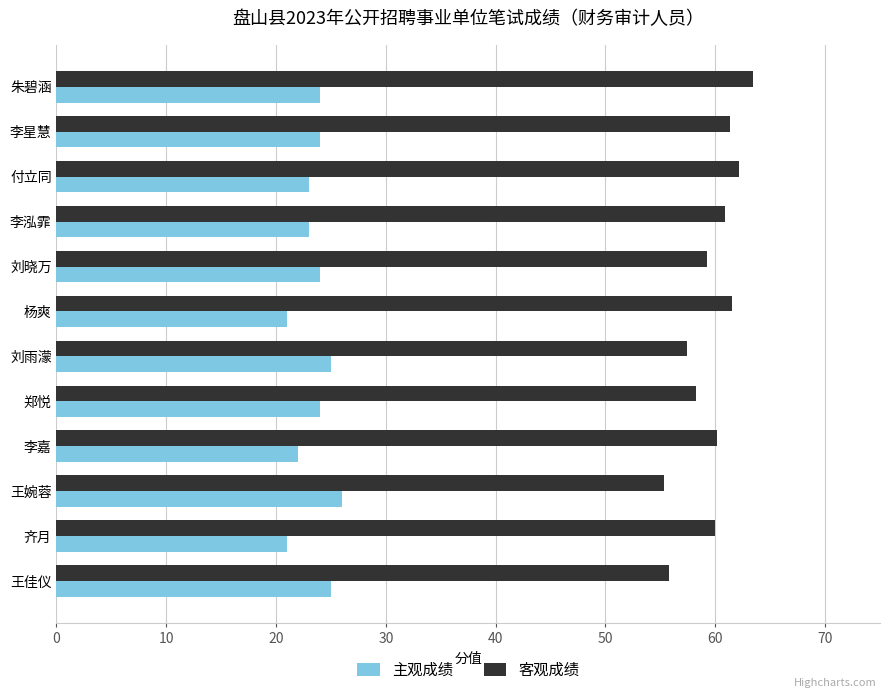

The 主观成绩 series shows 25.0 at 刘雨濛. True or false?

True